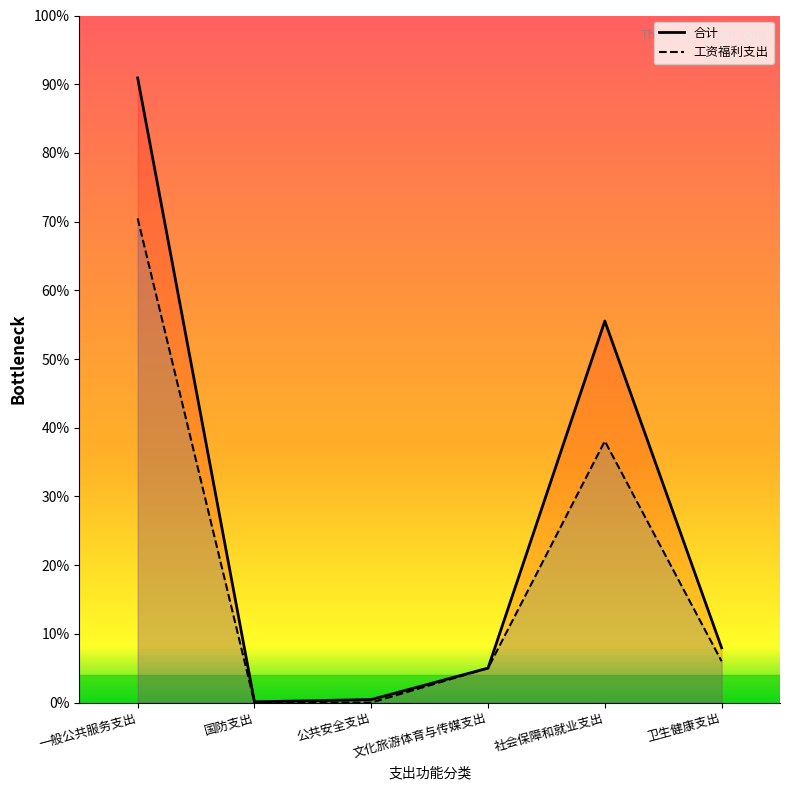

How many lines are shown in the chart?

2